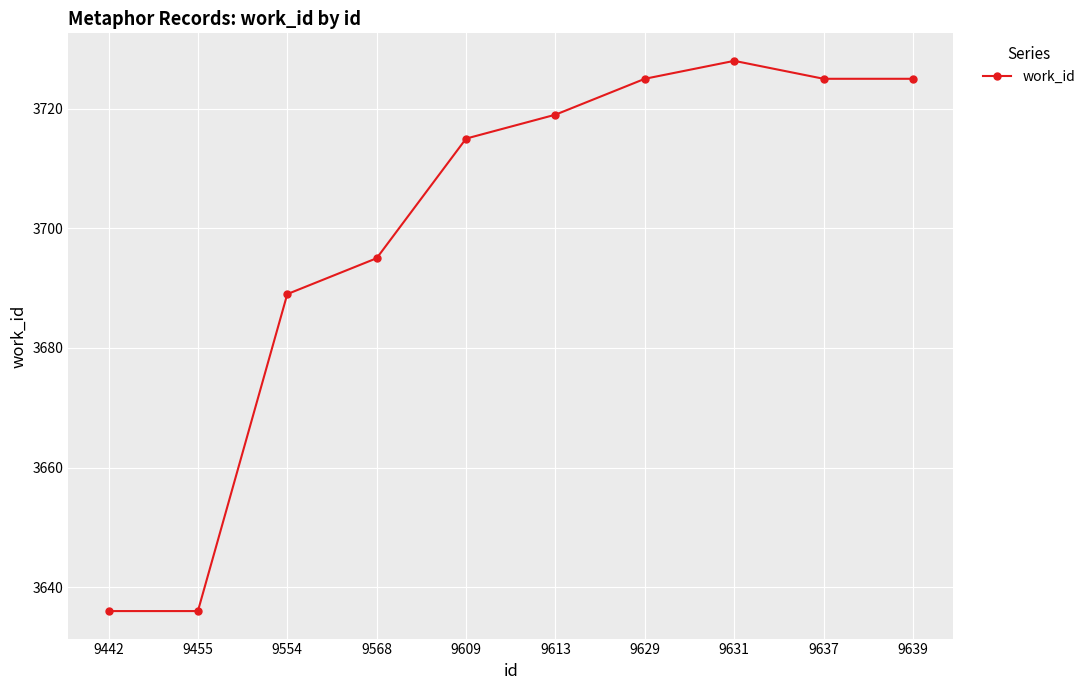

At which label is the value closest to 3682?

9554